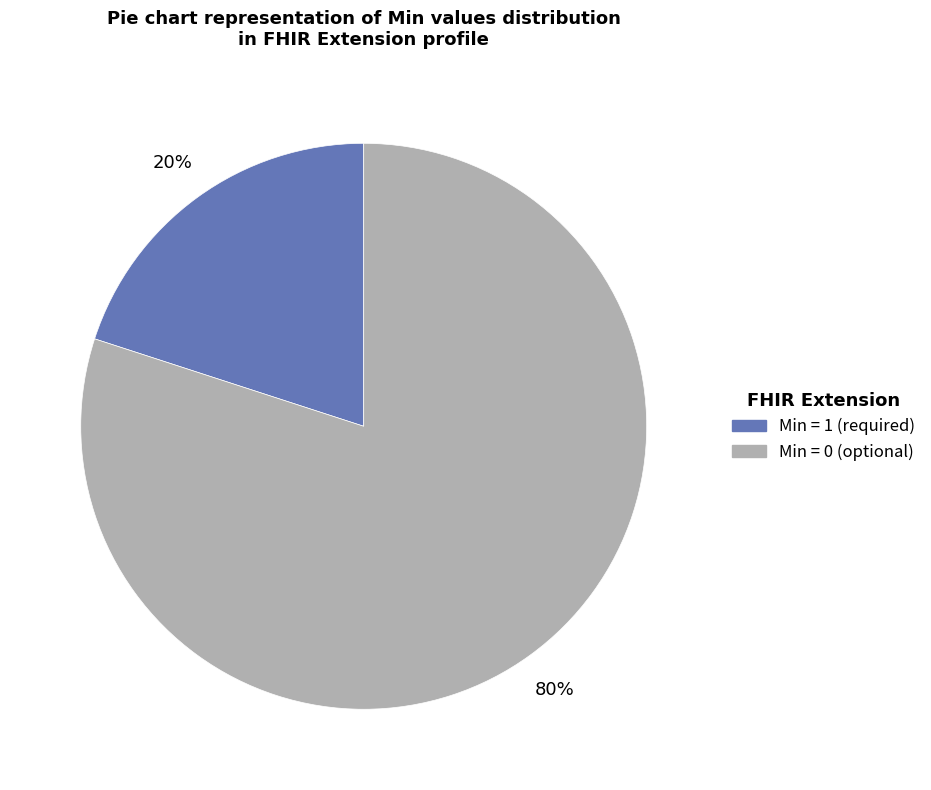

Is there any slice that represents more than half of the pie?

Yes